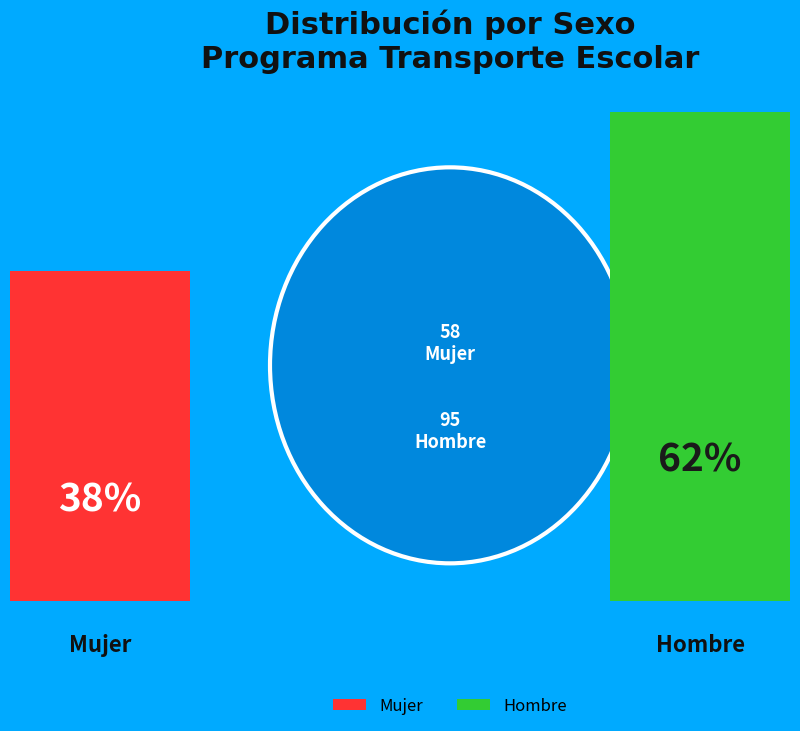

Does any single category account for the majority?

Yes